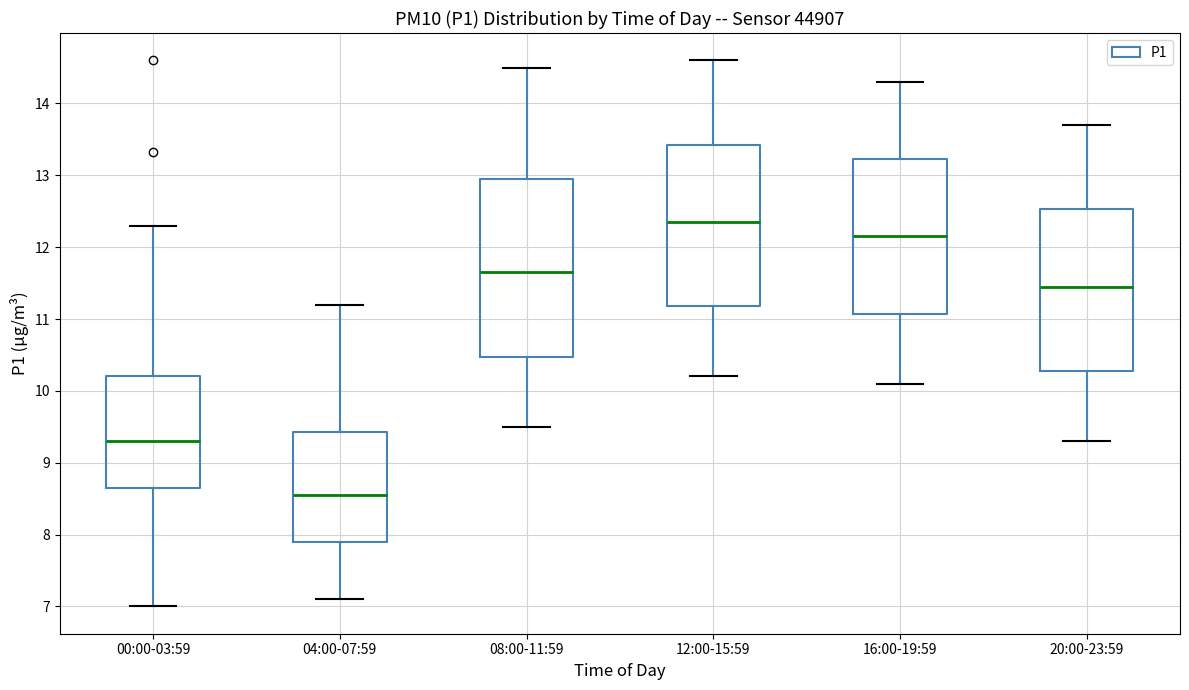

Reading left to right, read every box against the y-axis: the position of its median line, the range the box covers, and the ends of its whiskers. The values are not printed on the chart, so give them approximately, as read against the axis.

00:00-03:59: median 9.3, box 8.6 to 10.2, whiskers 7.0 to 12.3
04:00-07:59: median 8.6, box 7.9 to 9.4, whiskers 7.1 to 11.2
08:00-11:59: median 11.7, box 10.5 to 13.0, whiskers 9.5 to 14.5
12:00-15:59: median 12.4, box 11.2 to 13.4, whiskers 10.2 to 14.6
16:00-19:59: median 12.2, box 11.1 to 13.2, whiskers 10.1 to 14.3
20:00-23:59: median 11.5, box 10.3 to 12.5, whiskers 9.3 to 13.7